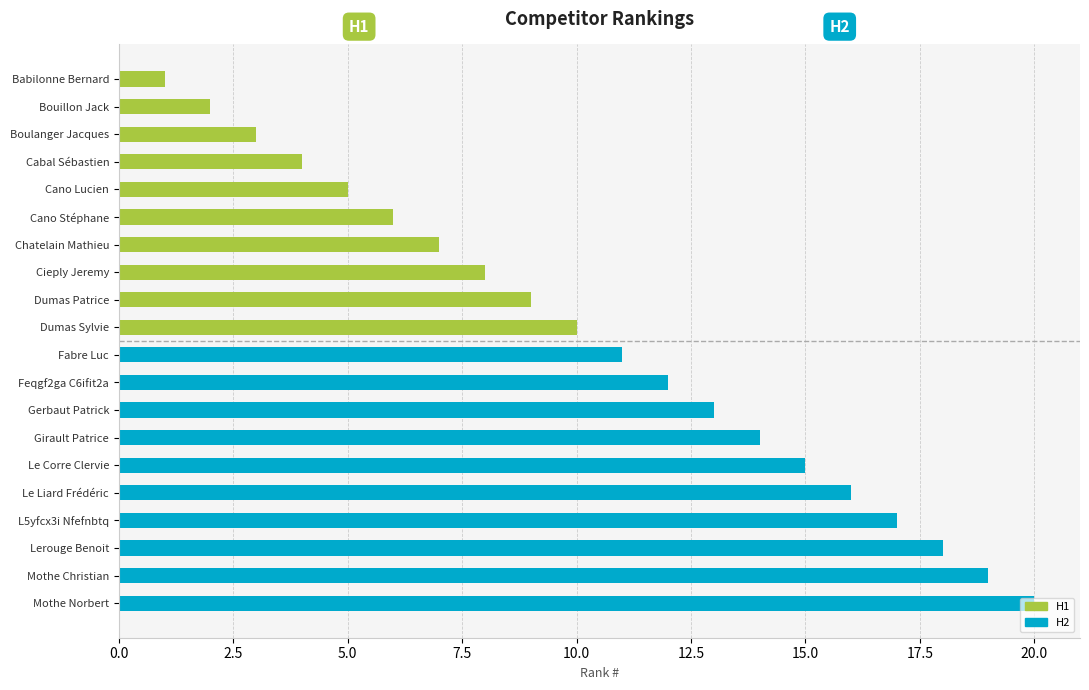

Which series has the largest range (max minus min)?

H1